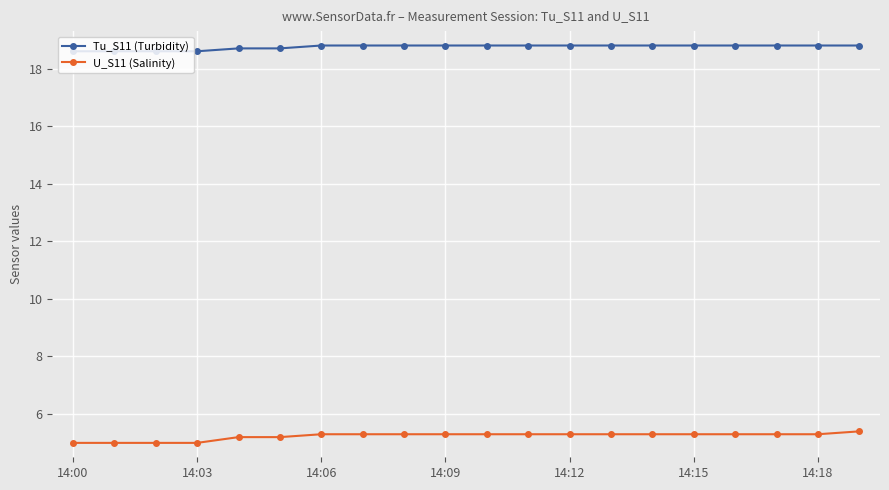

True or false: Tu_S11 (Turbidity) and U_S11 (Salinity) intersect in this chart.

False